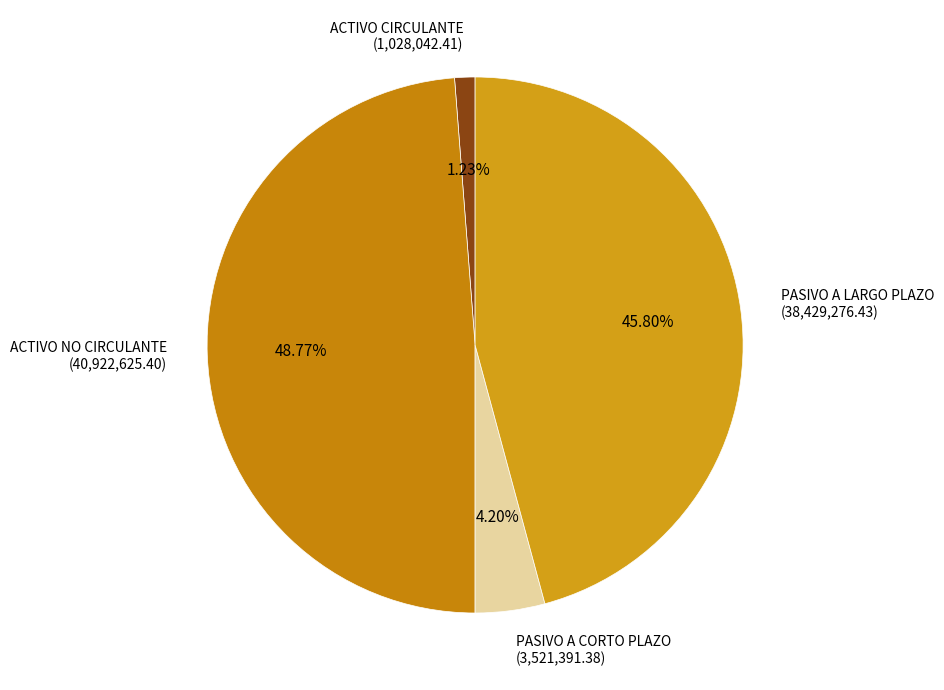

What percentage do ACTIVO CIRCULANTE and ACTIVO NO CIRCULANTE together represent?

50.0%